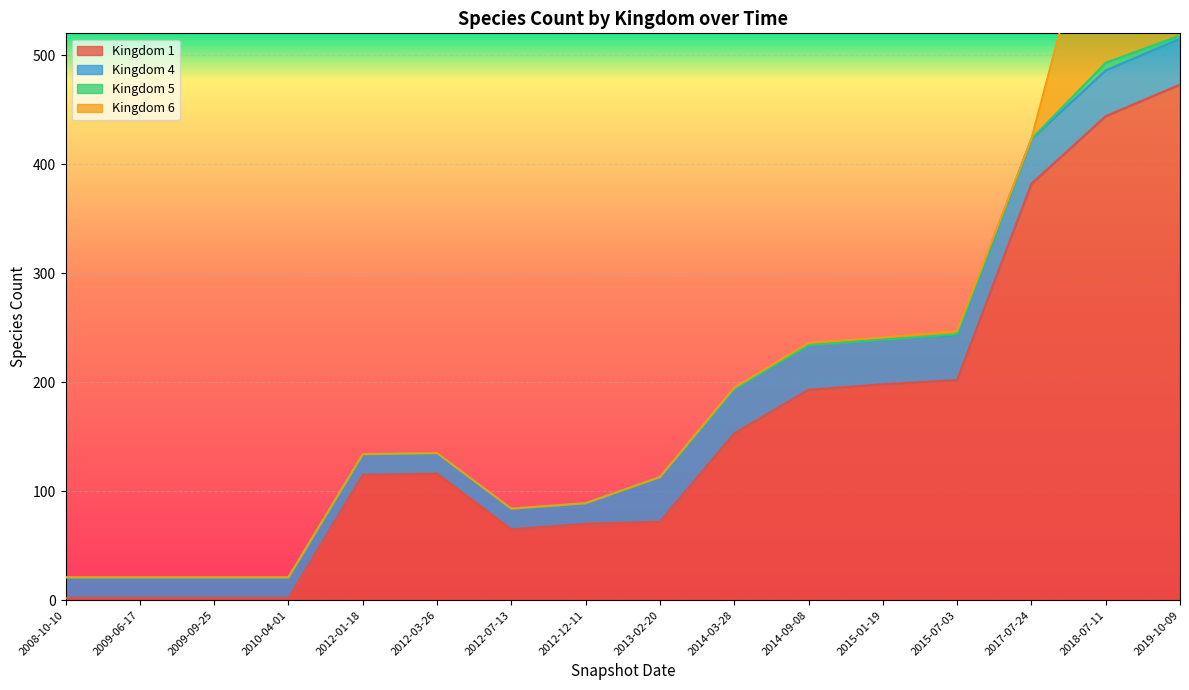

Between 2009-09-25 and 2010-04-01, which series saw the biggest shift?

1